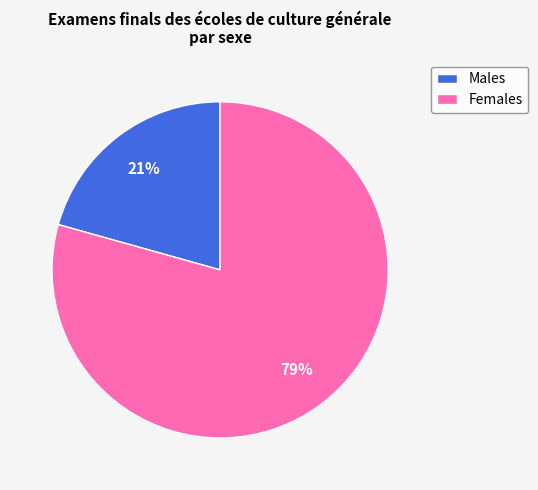

The Males slice represents 14% of the pie. True or false?

False